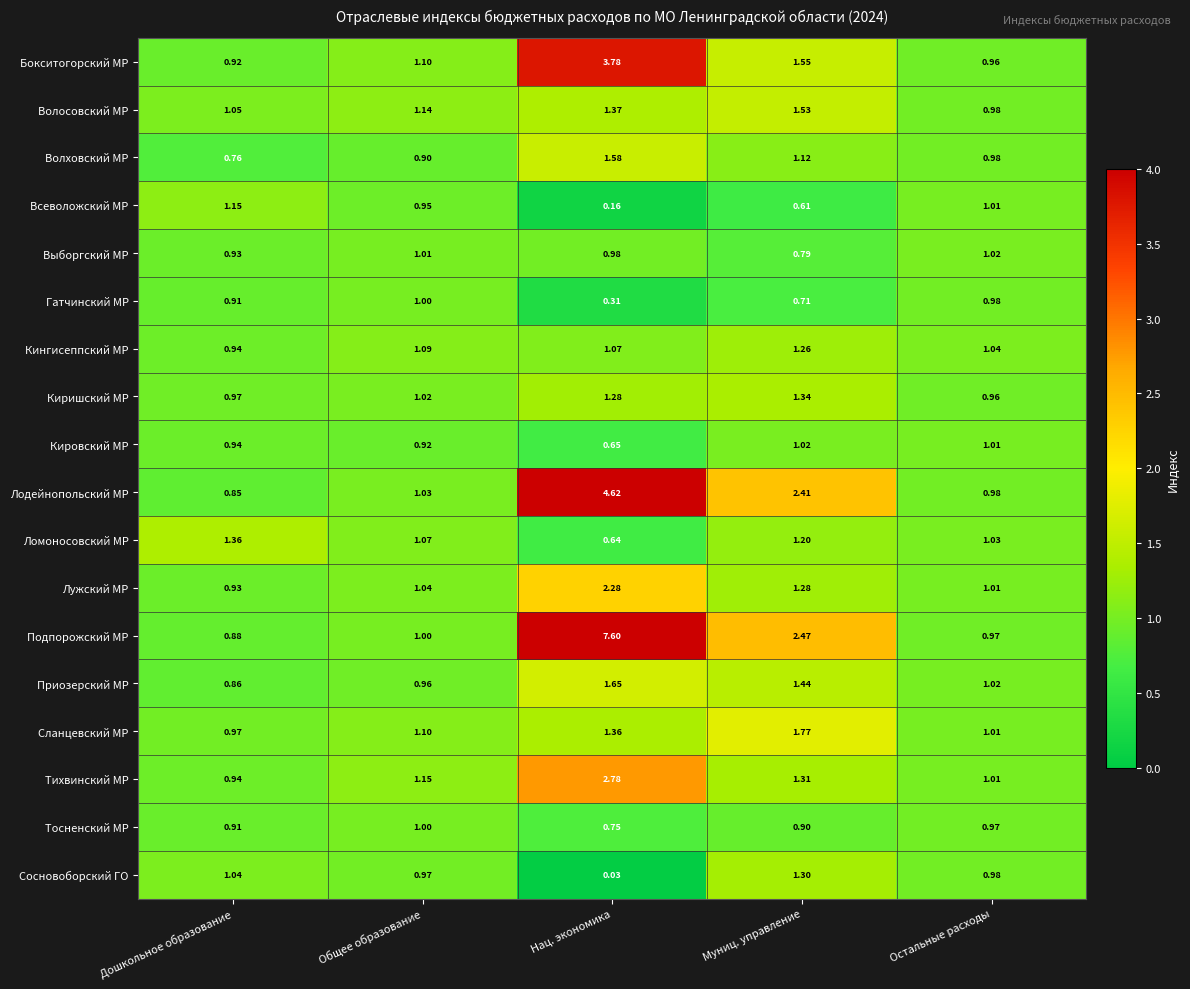

What is the total value across all series at Остальные расходы?

17.9